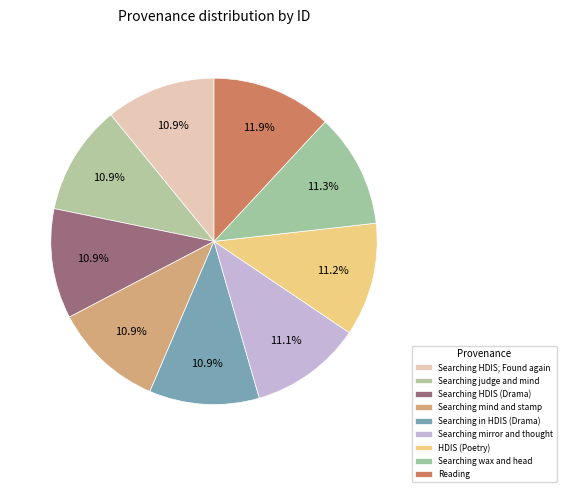

How many slices are in this pie chart?

9